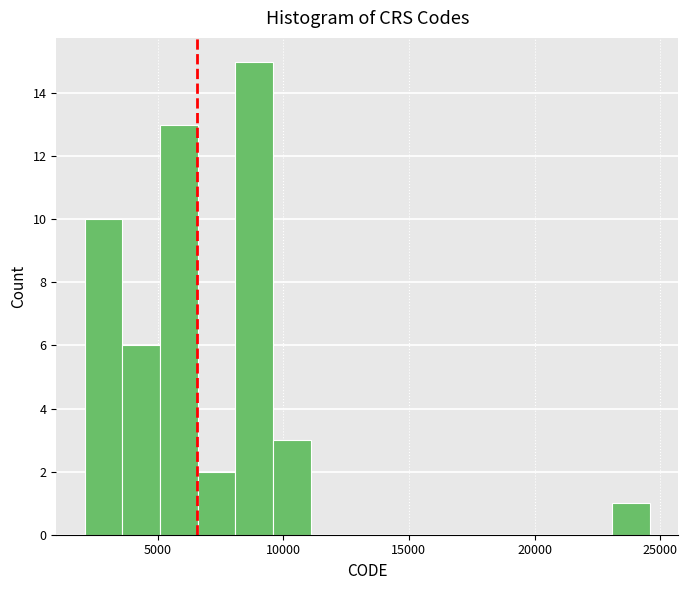

Read against the x-axis, roughly where is the centre of the tallest bar?

9000